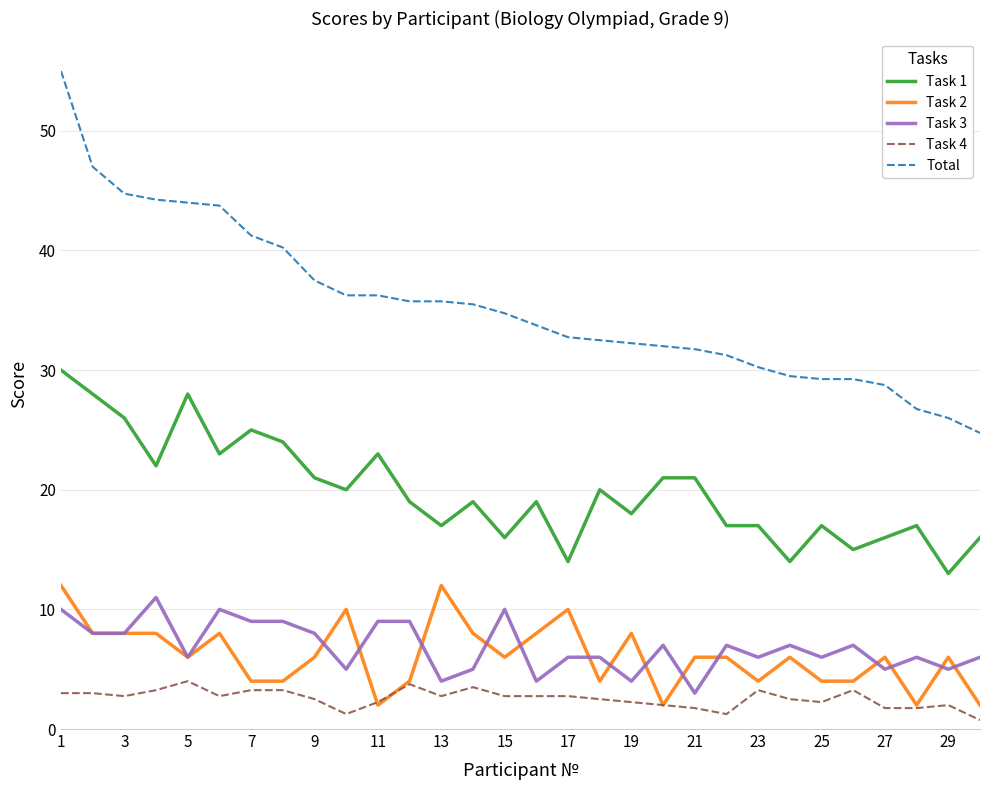

Count the number of categories in the chart.

30